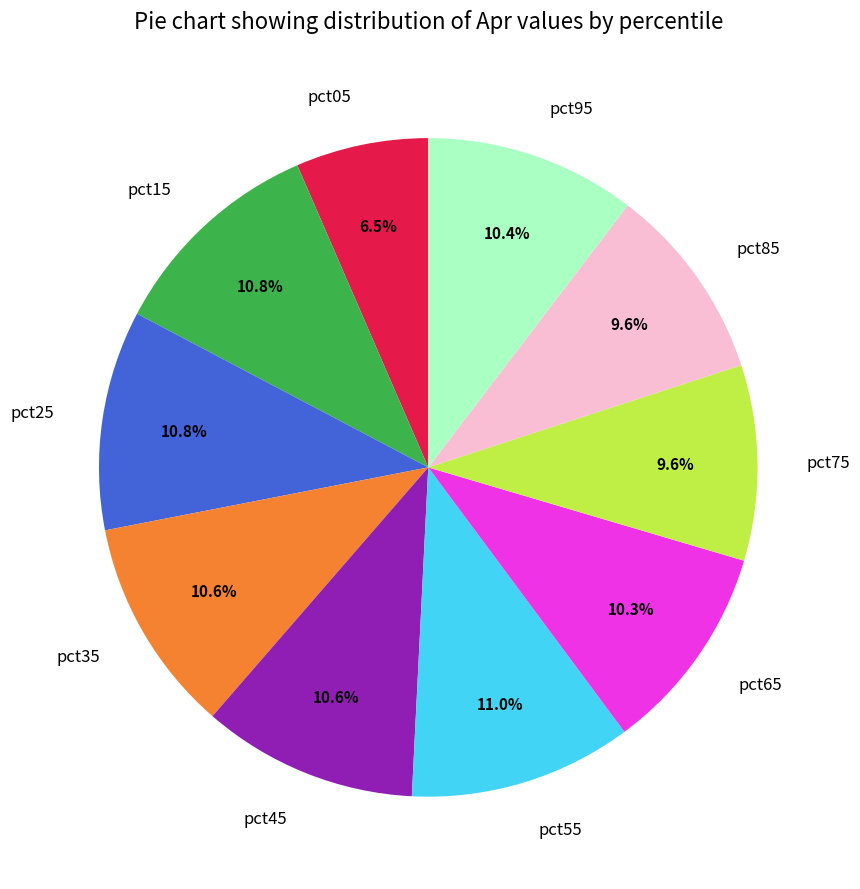

Which category has the smallest portion of the pie?

pct05